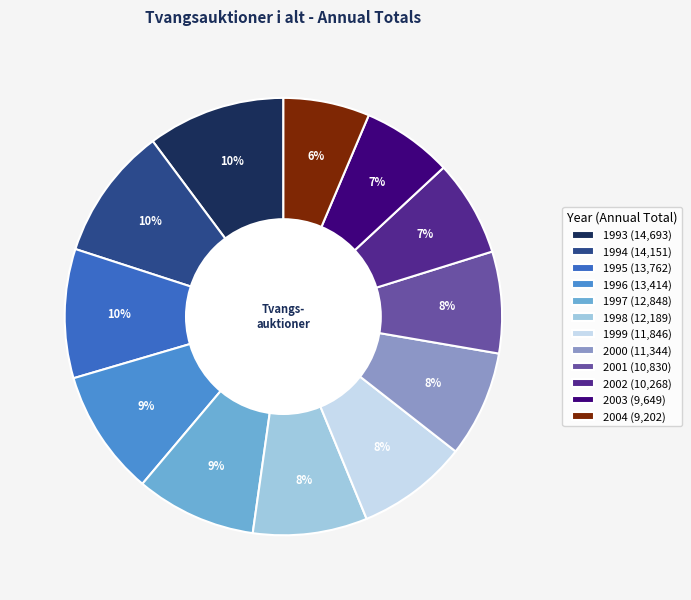

To the nearest percent, what is the combined percentage of 2004 and 2001?

14%